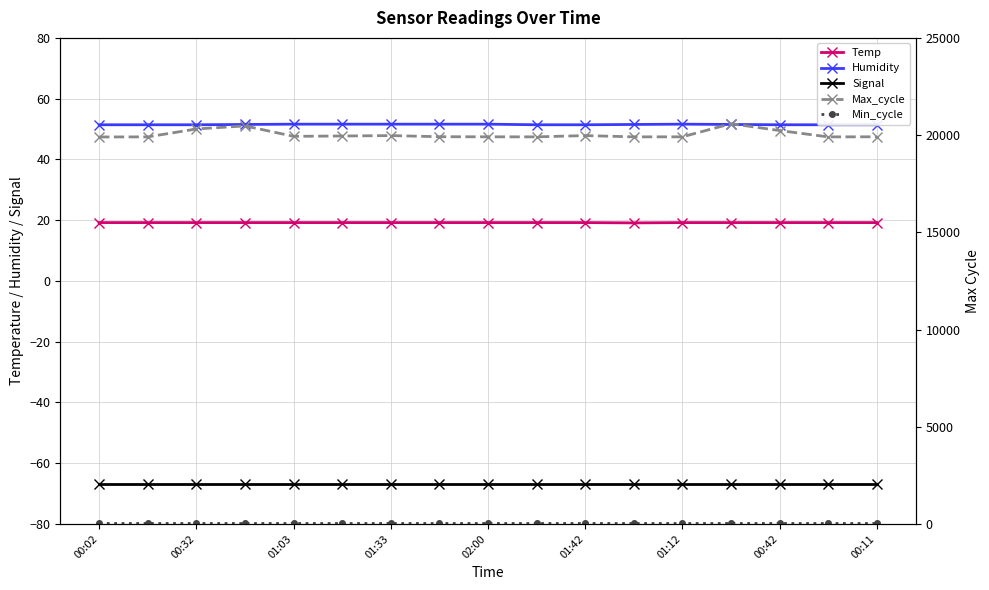

Is it true that Signal equals -67.0 at 00:32?

True